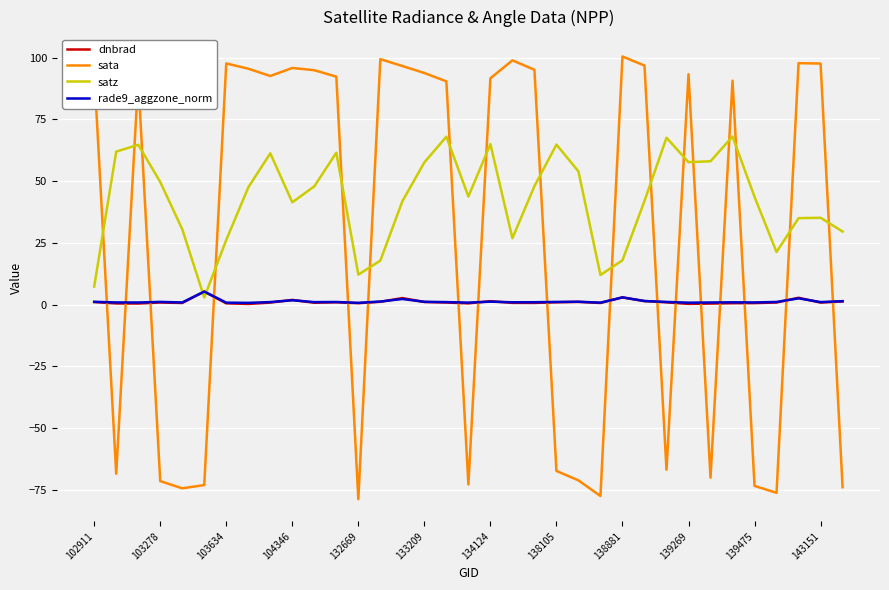

True or false: dnbrad and sata cross at least once.

True